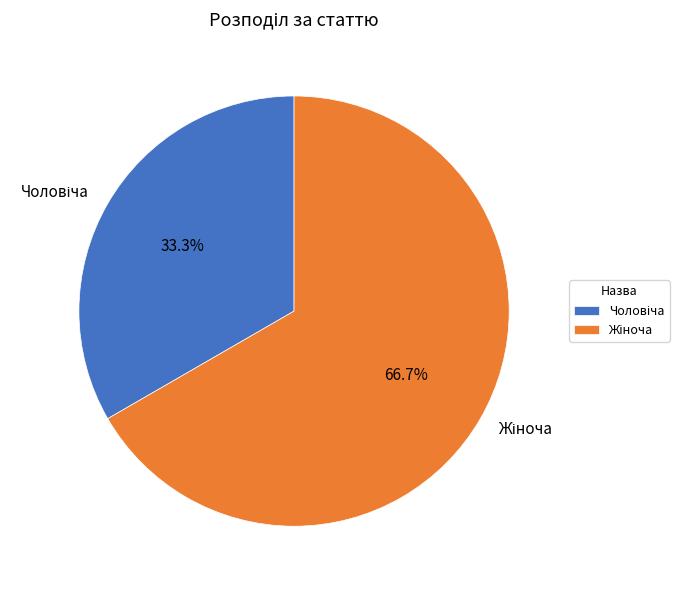

Is there a majority slice in this chart?

Yes